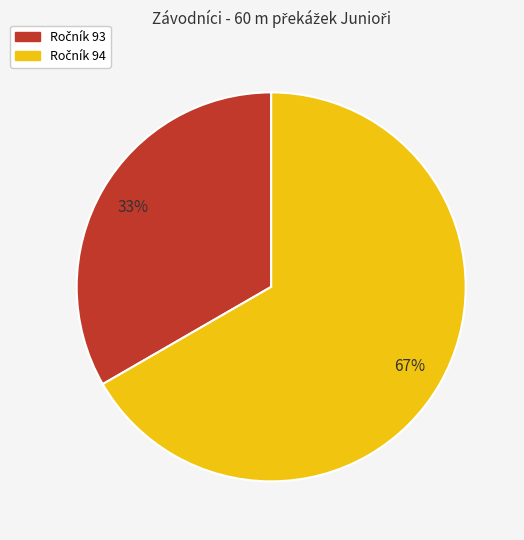

To the nearest percent, what is the average slice percentage?

50%